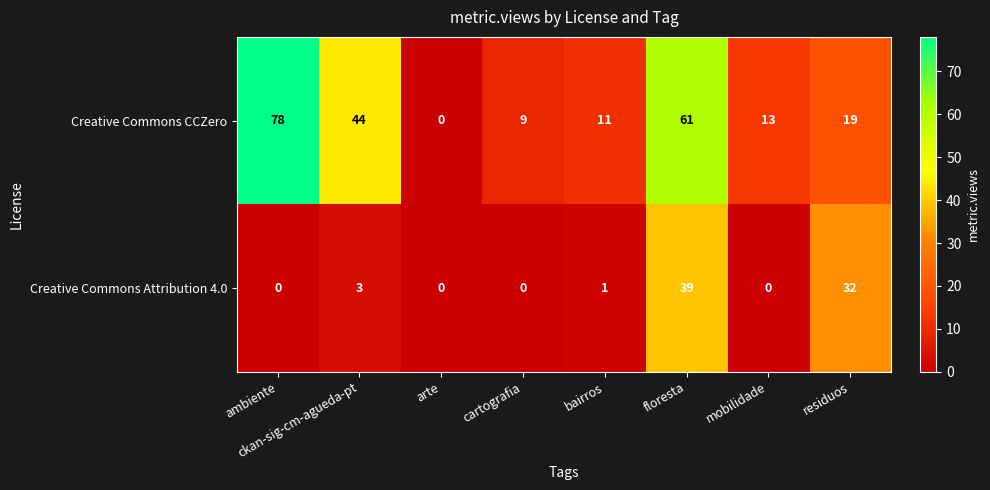

The Creative Commons Attribution 4.0 series shows 0 at cartografia. True or false?

True